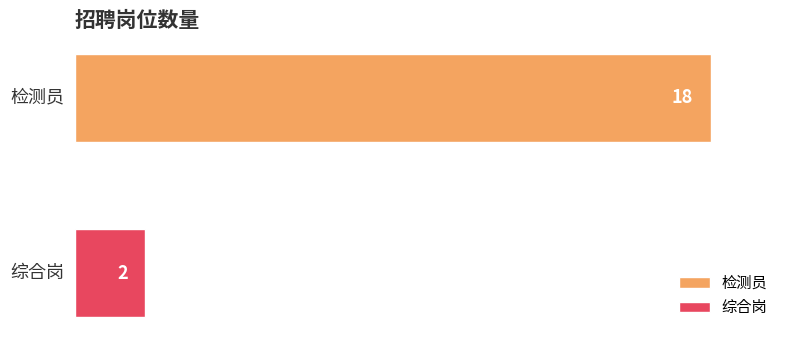

Rank the series by their average value, from lowest to highest.

综合岗, 检测员